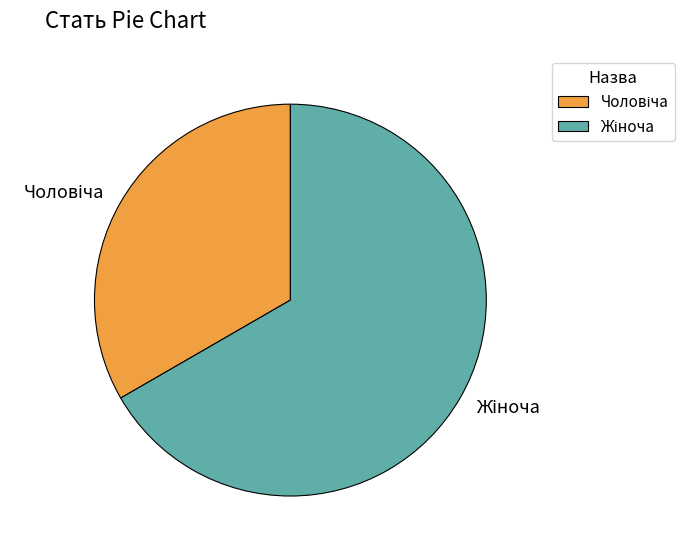

Does any single category account for the majority?

Yes